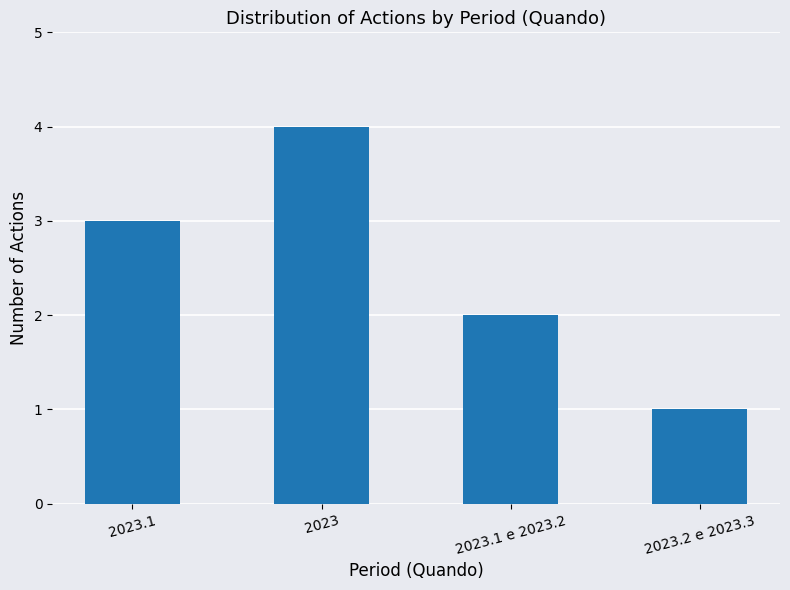

Rank the categories by value from highest to lowest.

2023, 2023.1, 2023.1 e 2023.2, 2023.2 e 2023.3